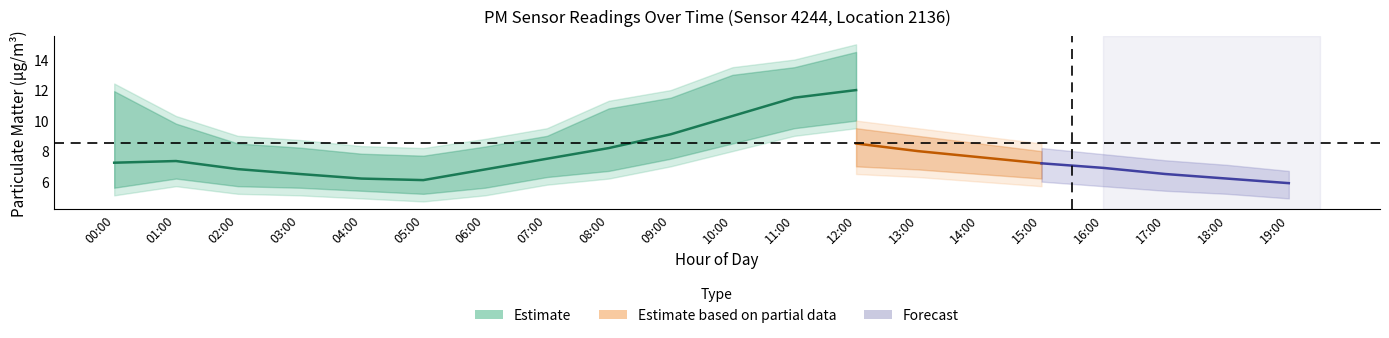

The P2_lower series shows 10.1 at 13:00. True or false?

False